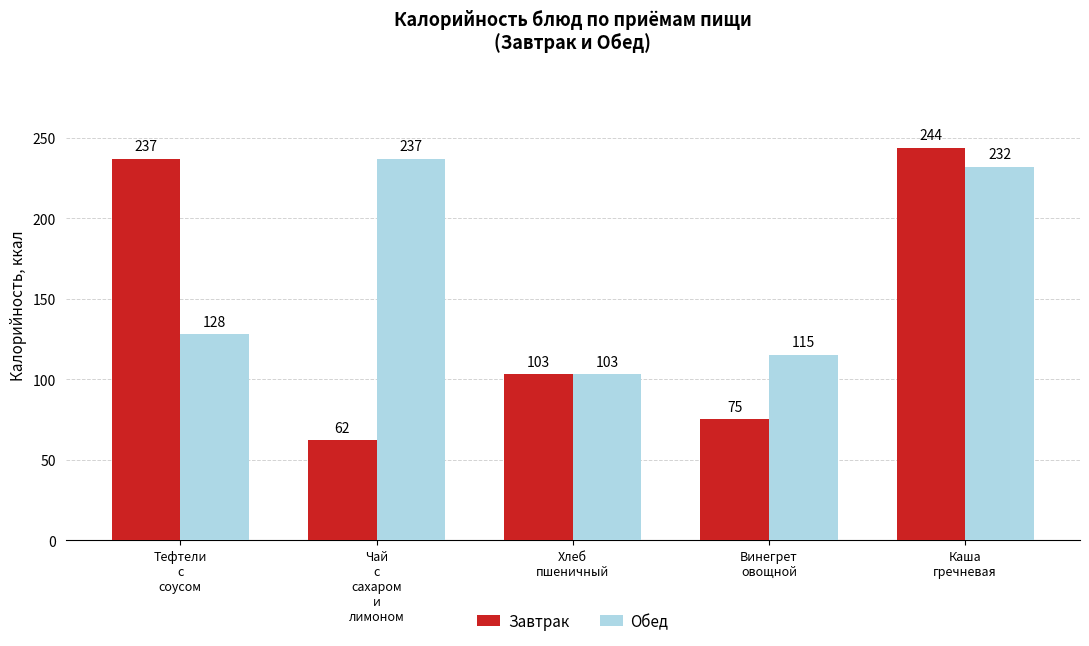

True or false: Обед has a value of 322 at Каша
гречневая.

False